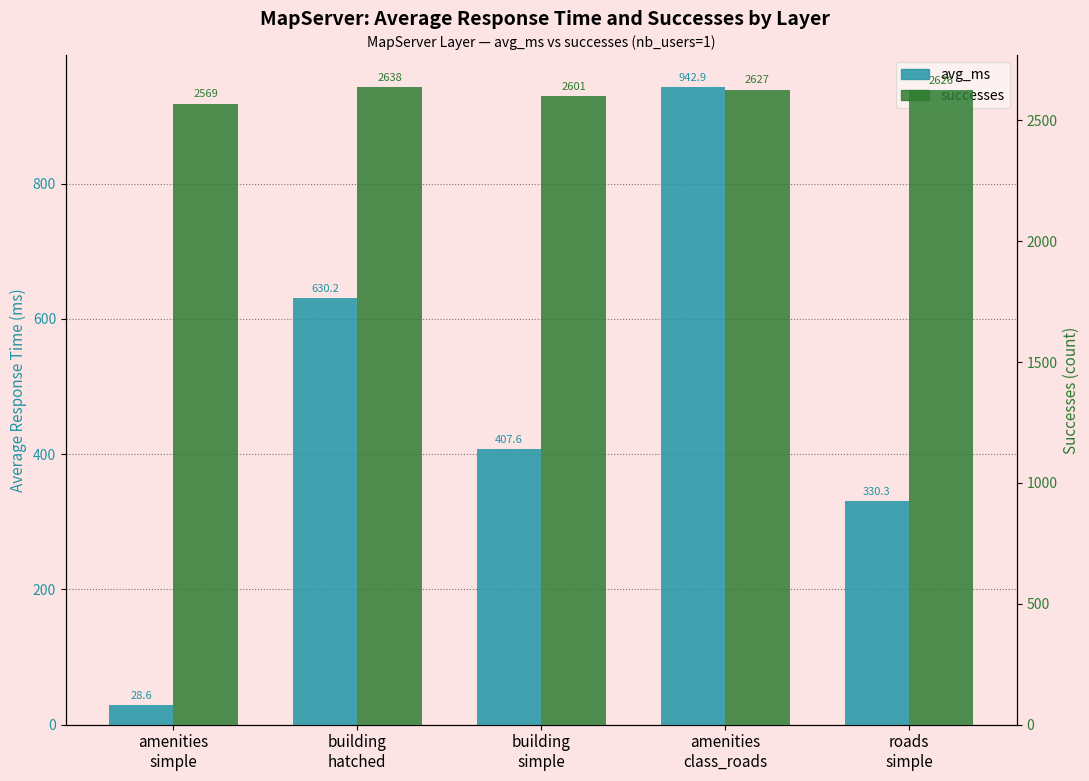

What is the sum of all successes values?

13061.0